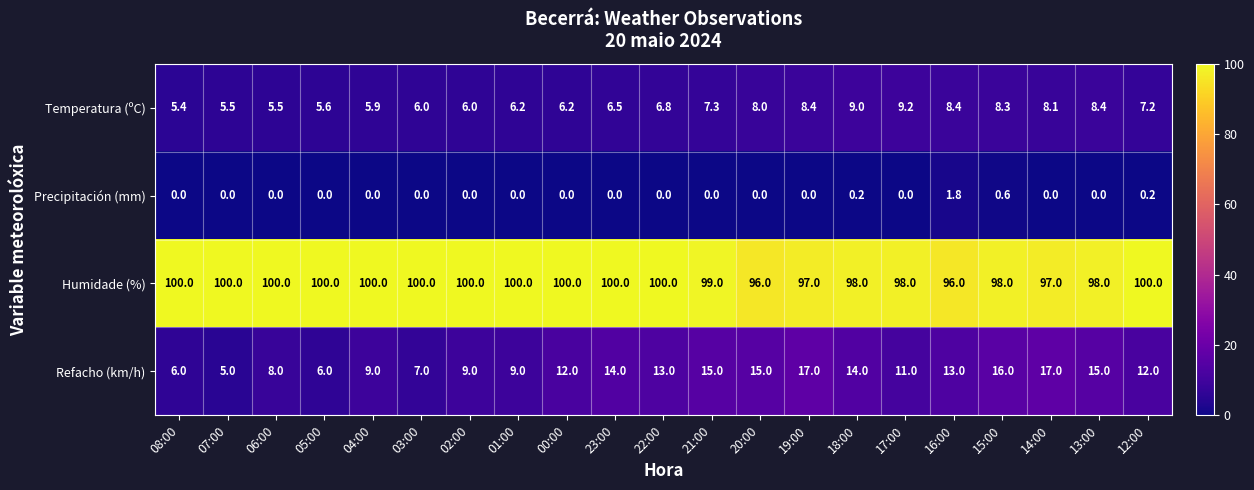

How many values in Precipitación (mm) are above zero?

4